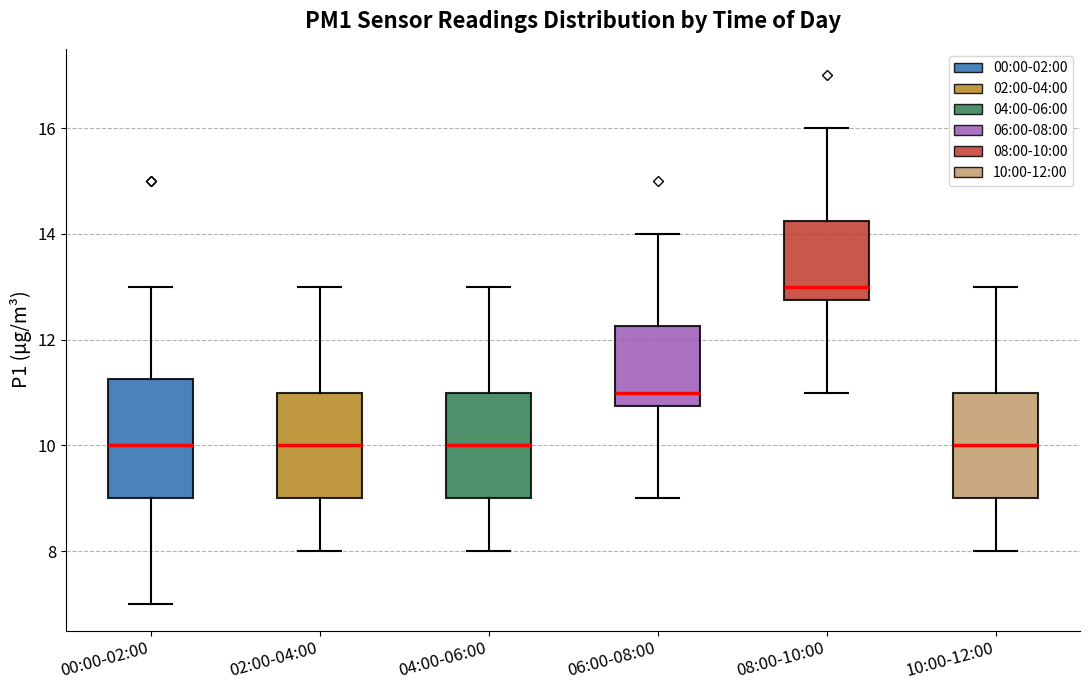

Reading left to right, read every box against the y-axis: the position of its median line, the range the box covers, and the ends of its whiskers. The values are not printed on the chart, so give them approximately, as read against the axis.

00:00-02:00: median 10.0, box 9.0 to 11.2, whiskers 7.0 to 13.0
02:00-04:00: median 10.0, box 9.0 to 11.0, whiskers 8.0 to 13.0
04:00-06:00: median 10.0, box 9.0 to 11.0, whiskers 8.0 to 13.0
06:00-08:00: median 11.0, box 10.8 to 12.2, whiskers 9.0 to 14.0
08:00-10:00: median 13.0, box 12.8 to 14.2, whiskers 11.0 to 16.0
10:00-12:00: median 10.0, box 9.0 to 11.0, whiskers 8.0 to 13.0